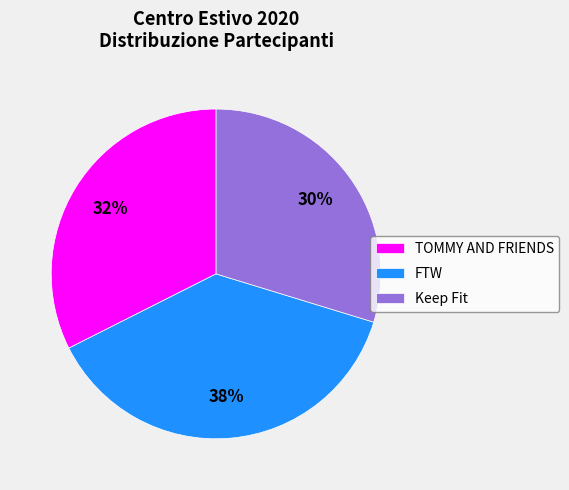

To the nearest percent, what percentage of the pie is Keep Fit?

30%